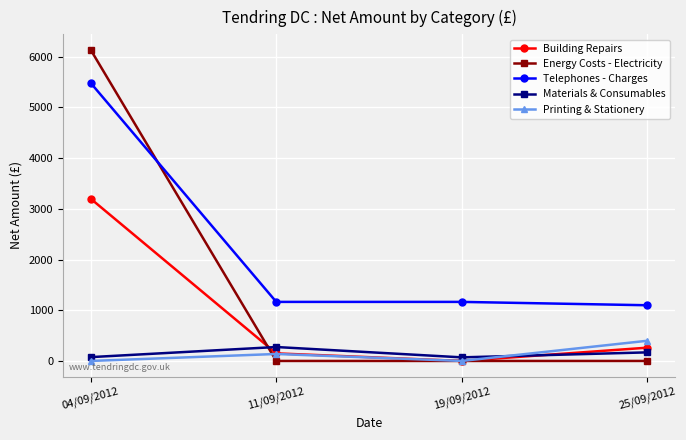

True or false: Building Repairs and Telephones - Charges intersect in this chart.

False